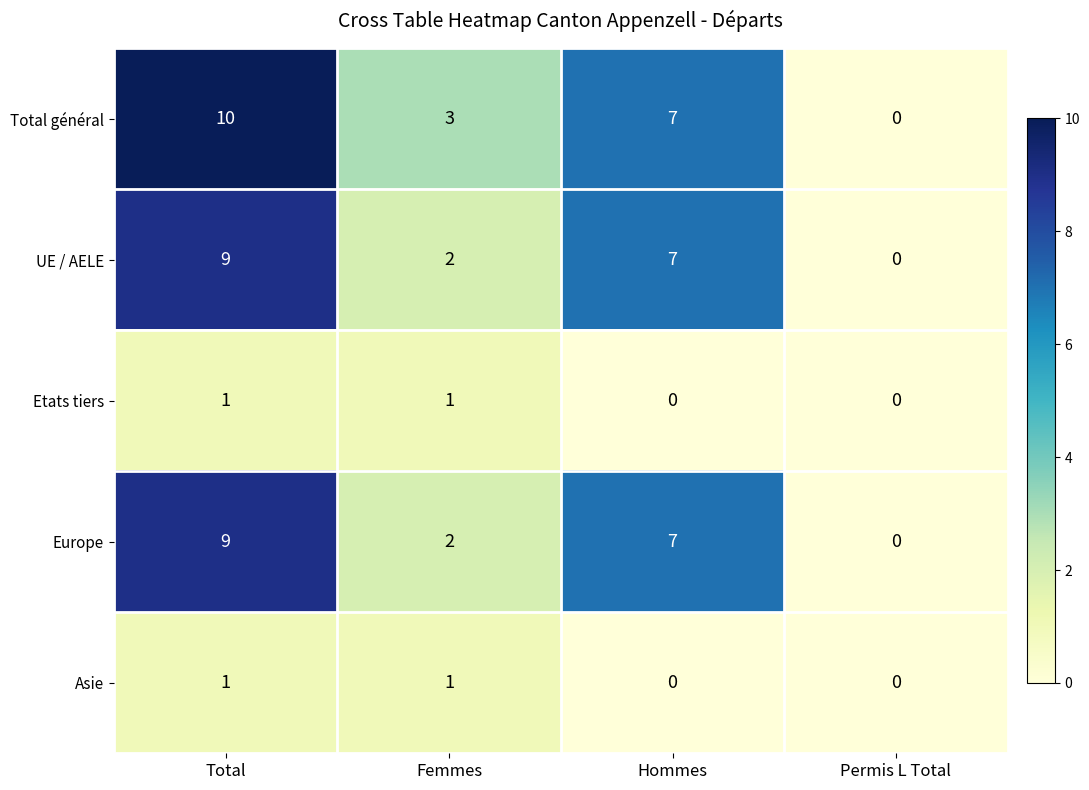

The Total général series shows 0 at Permis L Total. True or false?

True